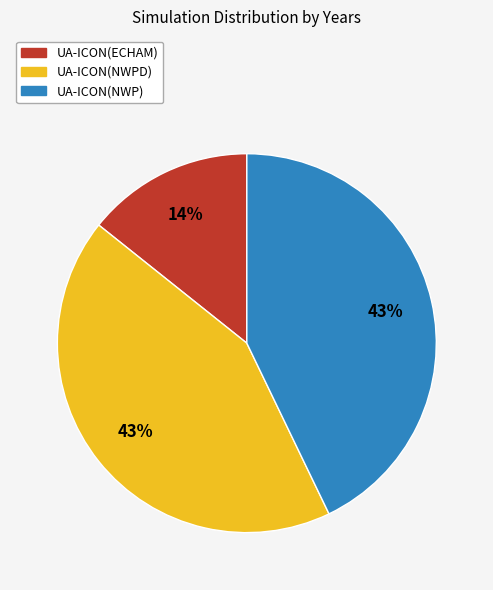

Combined, do UA-ICON(ECHAM) and UA-ICON(NWPD) account for over 50%?

Yes